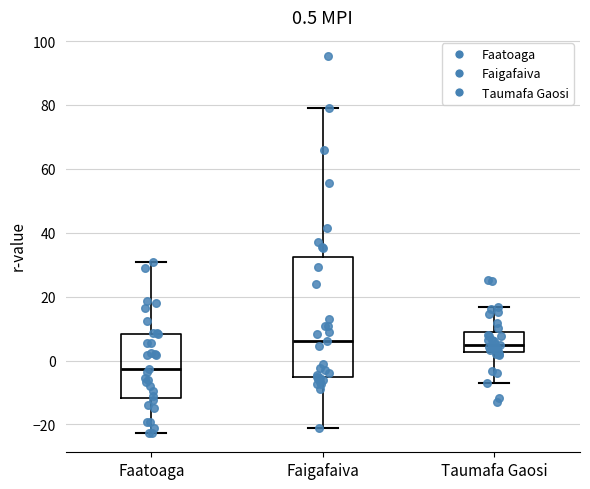

Which box is the tallest, from its lower edge to its upper edge?

Faigafaiva